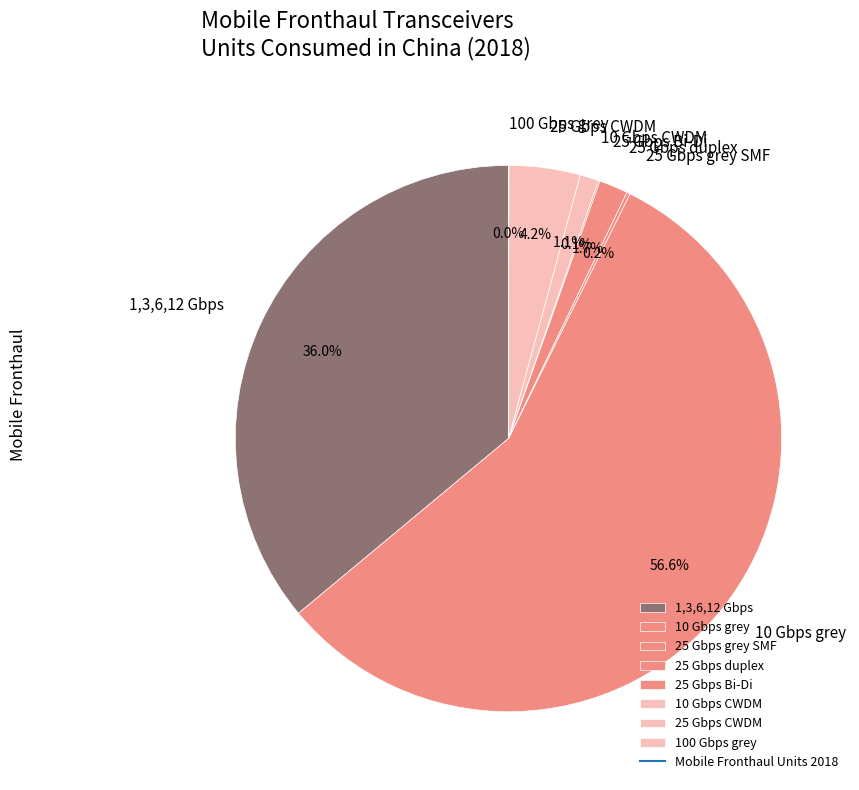

The 1,3,6,12 Gbps slice represents 36% of the pie. True or false?

True